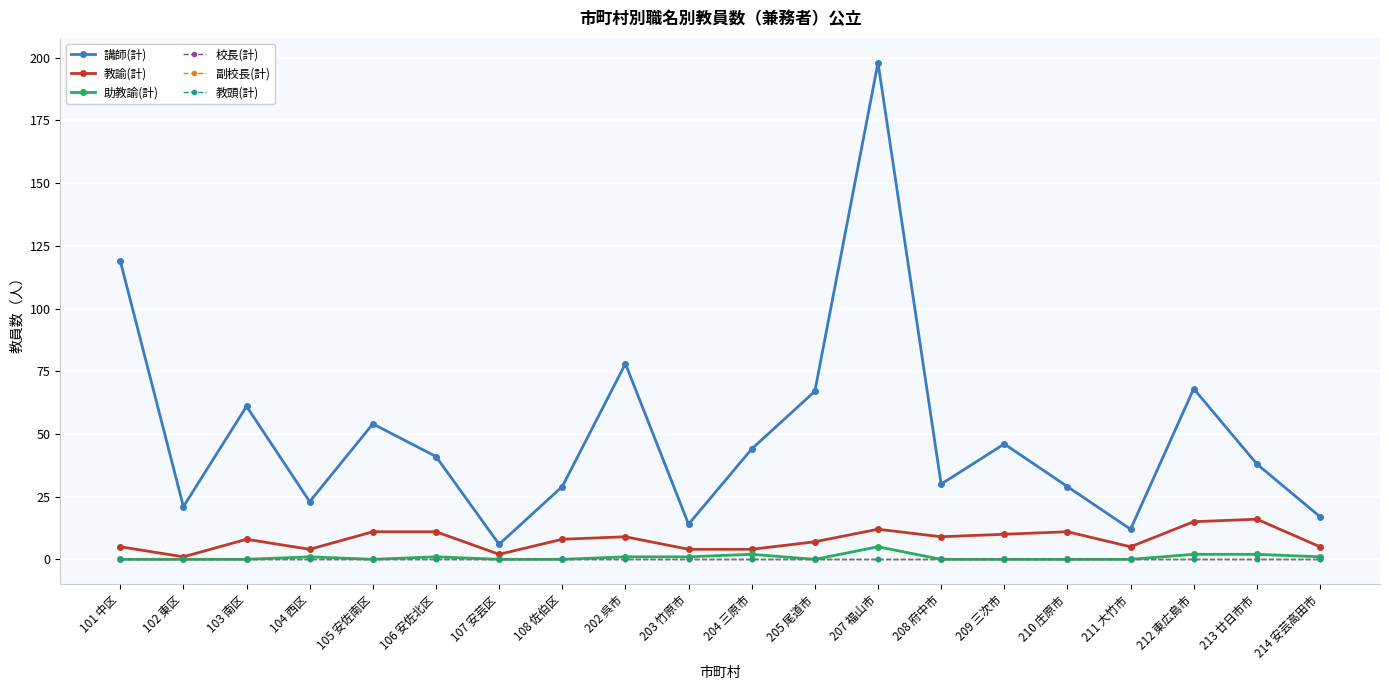

Reading left to right, transcribe all the data shown in this chart.

講師(計): 101 中区=119	102 東区=21	103 南区=61	104 西区=23	105 安佐南区=54	106 安佐北区=41	107 安芸区=6	108 佐伯区=29	202 呉市=78	203 竹原市=14	204 三原市=44	205 尾道市=67	207 福山市=198	208 府中市=30	209 三次市=46	210 庄原市=29	211 大竹市=12	212 東広島市=68	213 廿日市市=38	214 安芸高田市=17
教諭(計): 101 中区=5	102 東区=1	103 南区=8	104 西区=4	105 安佐南区=11	106 安佐北区=11	107 安芸区=2	108 佐伯区=8	202 呉市=9	203 竹原市=4	204 三原市=4	205 尾道市=7	207 福山市=12	208 府中市=9	209 三次市=10	210 庄原市=11	211 大竹市=5	212 東広島市=15	213 廿日市市=16	214 安芸高田市=5
助教諭(計): 101 中区=0	102 東区=0	103 南区=0	104 西区=1	105 安佐南区=0	106 安佐北区=1	107 安芸区=0	108 佐伯区=0	202 呉市=1	203 竹原市=1	204 三原市=2	205 尾道市=0	207 福山市=5	208 府中市=0	209 三次市=0	210 庄原市=0	211 大竹市=0	212 東広島市=2	213 廿日市市=2	214 安芸高田市=1
校長(計): 101 中区=0	102 東区=0	103 南区=0	104 西区=0	105 安佐南区=0	106 安佐北区=0	107 安芸区=0	108 佐伯区=0	202 呉市=0	203 竹原市=0	204 三原市=0	205 尾道市=0	207 福山市=0	208 府中市=0	209 三次市=0	210 庄原市=0	211 大竹市=0	212 東広島市=0	213 廿日市市=0	214 安芸高田市=0
副校長(計): 101 中区=0	102 東区=0	103 南区=0	104 西区=0	105 安佐南区=0	106 安佐北区=0	107 安芸区=0	108 佐伯区=0	202 呉市=0	203 竹原市=0	204 三原市=0	205 尾道市=0	207 福山市=0	208 府中市=0	209 三次市=0	210 庄原市=0	211 大竹市=0	212 東広島市=0	213 廿日市市=0	214 安芸高田市=0
教頭(計): 101 中区=0	102 東区=0	103 南区=0	104 西区=0	105 安佐南区=0	106 安佐北区=0	107 安芸区=0	108 佐伯区=0	202 呉市=0	203 竹原市=0	204 三原市=0	205 尾道市=0	207 福山市=0	208 府中市=0	209 三次市=0	210 庄原市=0	211 大竹市=0	212 東広島市=0	213 廿日市市=0	214 安芸高田市=0